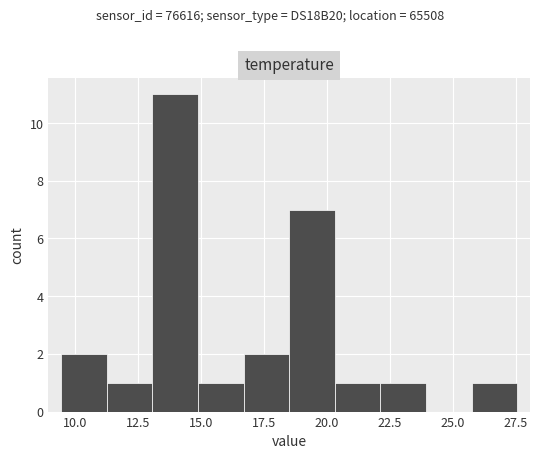

Around what value on the x-axis is the tallest bar? Give the approximate position of its centre, as read against the axis.

14.0